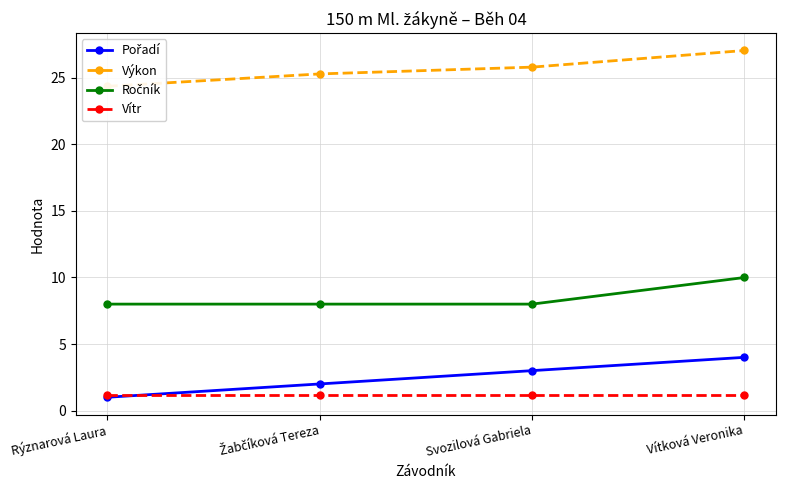

What is the average value of the Vítr series?

1.2